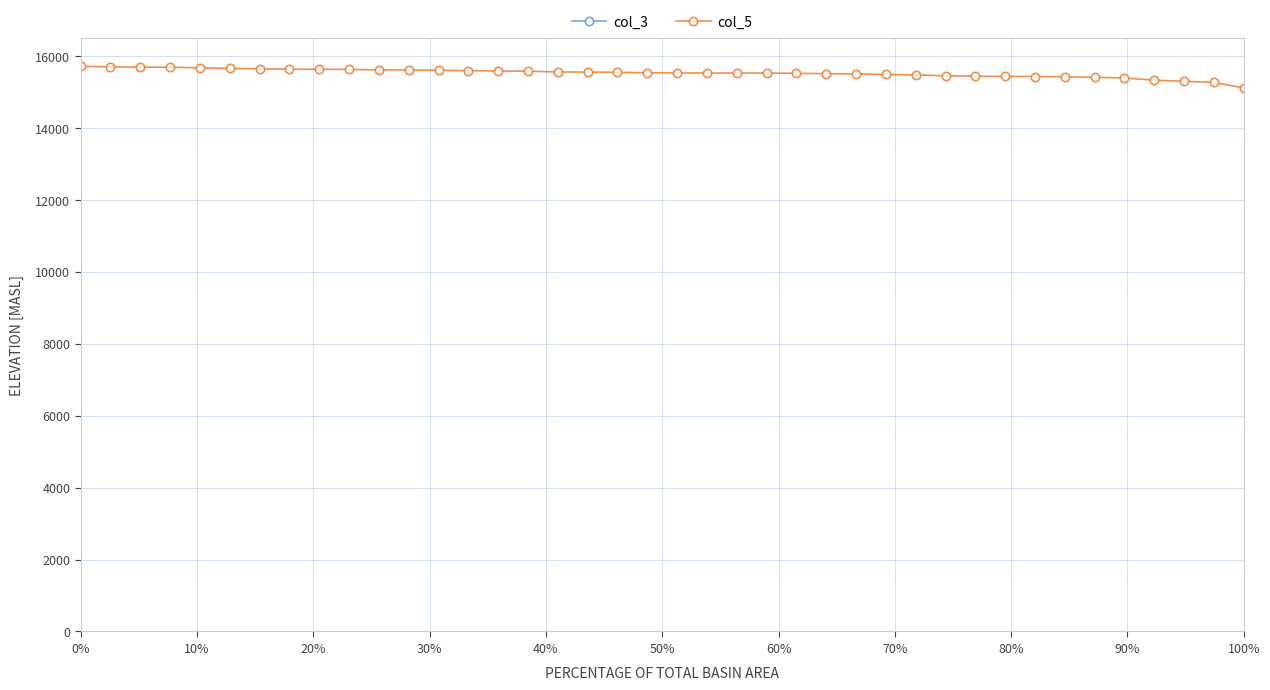

What is the minimum value for col_5?

15111